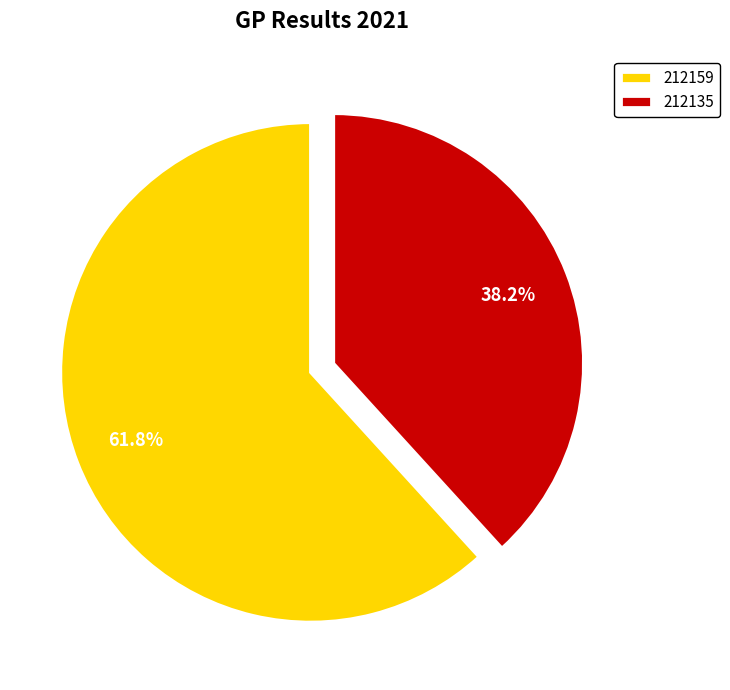

How many slices are in this pie chart?

2